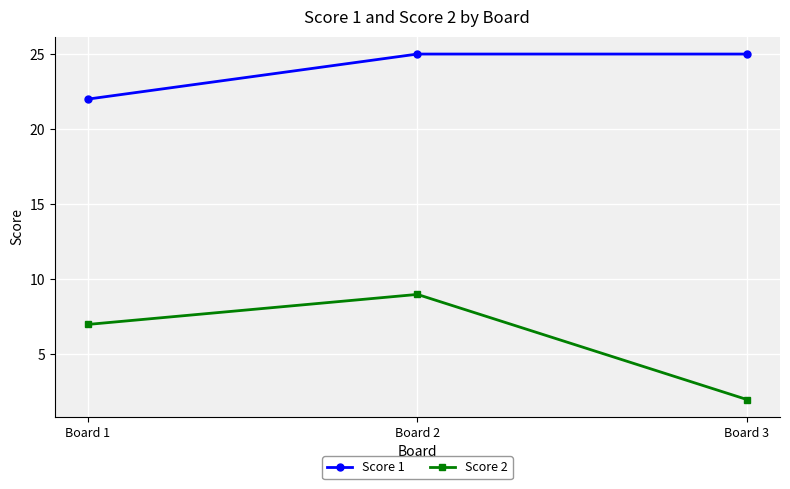

Reading right to left, extract all data points from this chart.

Score 1: Board 3=25	Board 2=25	Board 1=22
Score 2: Board 3=2	Board 2=9	Board 1=7